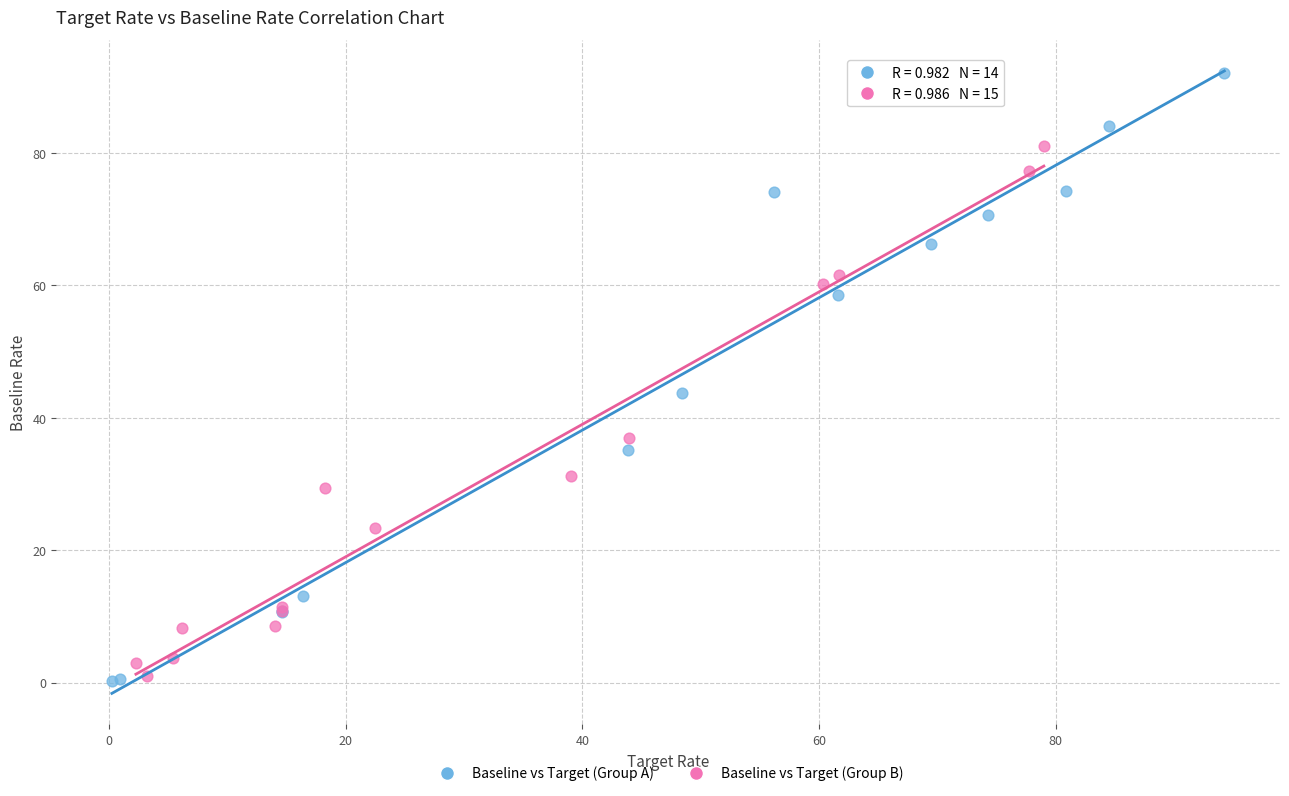

Which series has the largest Y range (max minus min)?

Baseline vs Target (Group A)